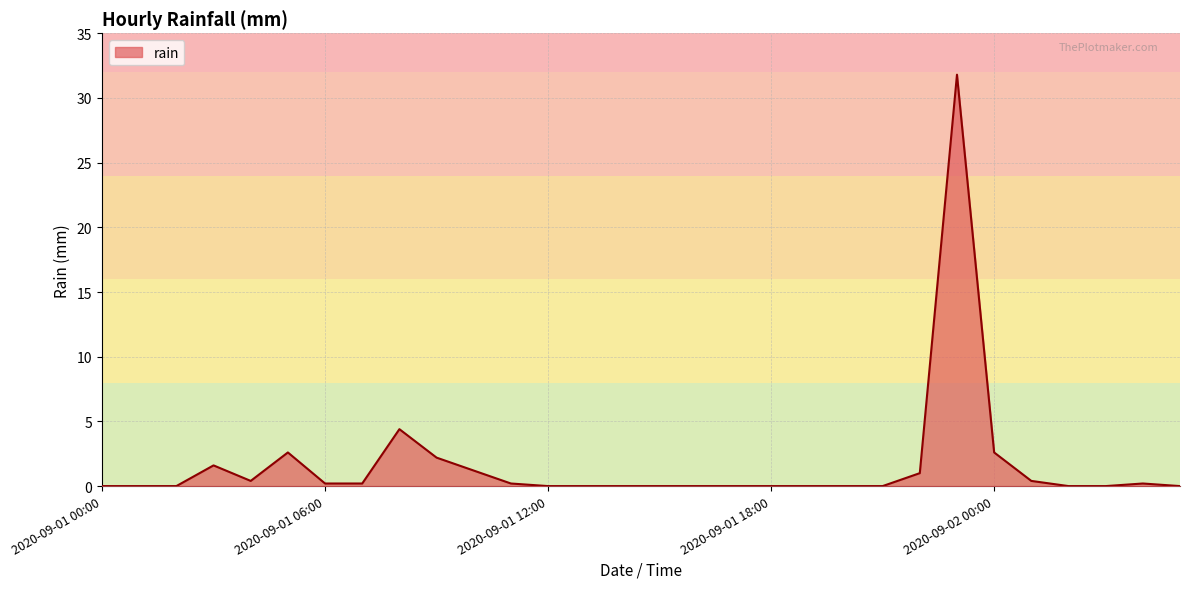

What is the maximum value shown in the chart?

31.8